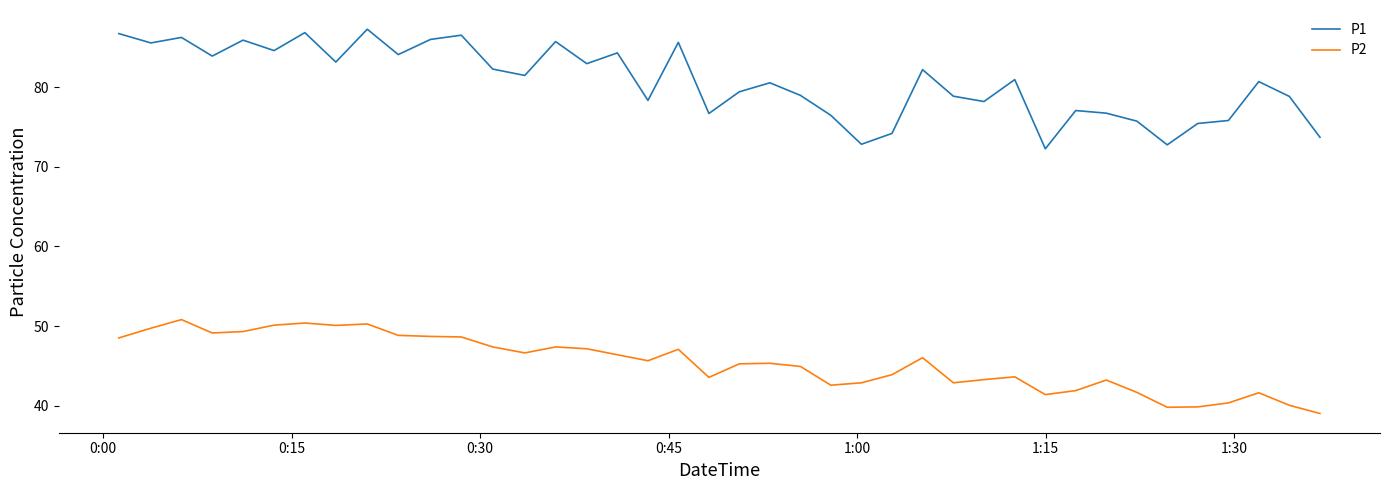

Which series has the largest total across all categories?

P1